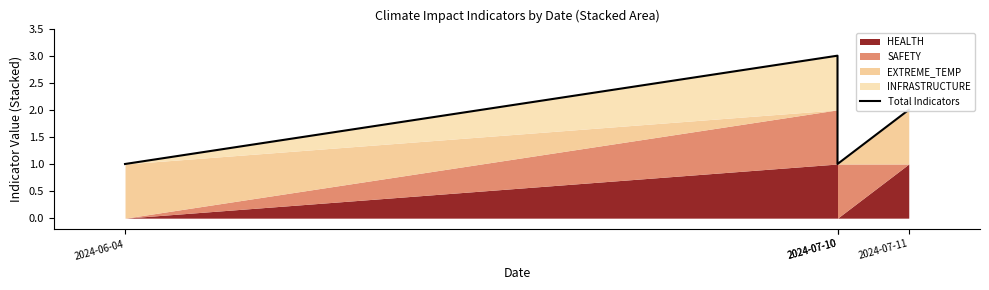

Rank the categories by value from highest to lowest.

2024-07-10, 2024-07-11, 2024-06-04, 2024-07-10